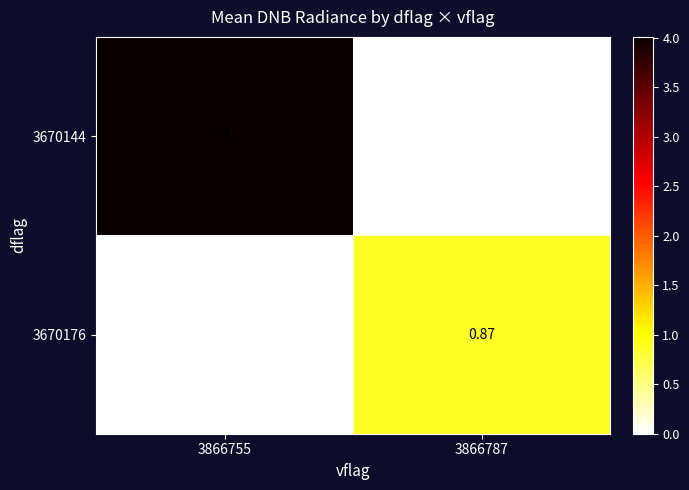

At which category is the sum across all series the highest?

3866755